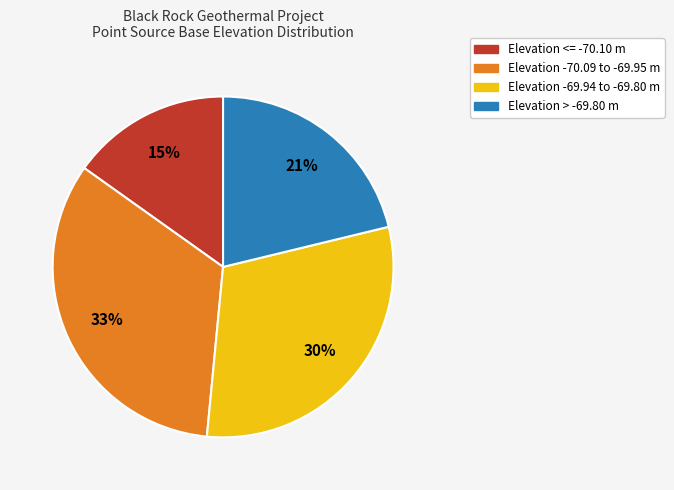

Approximately how many times larger is the value at Elevation > -69.80 m compared to Elevation <= -70.10 m?

1.4